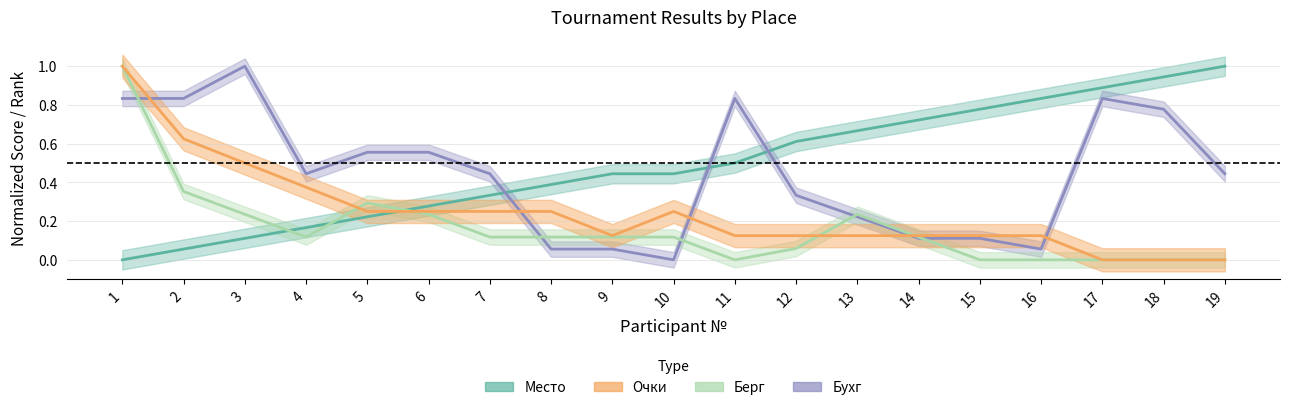

Reading left to right, extract all data points from this chart.

Место: 1=0.0	2=0.1	3=0.1	4=0.2	5=0.2	6=0.3	7=0.3	8=0.4	9=0.4	10=0.4	11=0.5	12=0.6	13=0.7	14=0.7	15=0.8	16=0.8	17=0.9	18=0.9	19=1.0
Очки: 1=1.0	2=0.6	3=0.5	4=0.4	5=0.2	6=0.2	7=0.2	8=0.2	9=0.1	10=0.2	11=0.1	12=0.1	13=0.1	14=0.1	15=0.1	16=0.1	17=0.0	18=0.0	19=0.0
Бухг: 1=0.8	2=0.8	3=1.0	4=0.4	5=0.6	6=0.6	7=0.4	8=0.1	9=0.1	10=0.0	11=0.8	12=0.3	13=0.2	14=0.1	15=0.1	16=0.1	17=0.8	18=0.8	19=0.4
Берг: 1=1.0	2=0.4	3=0.2	4=0.1	5=0.3	6=0.2	7=0.1	8=0.1	9=0.1	10=0.1	11=0.0	12=0.1	13=0.2	14=0.1	15=0.0	16=0.0	17=0.0	18=0.0	19=0.0